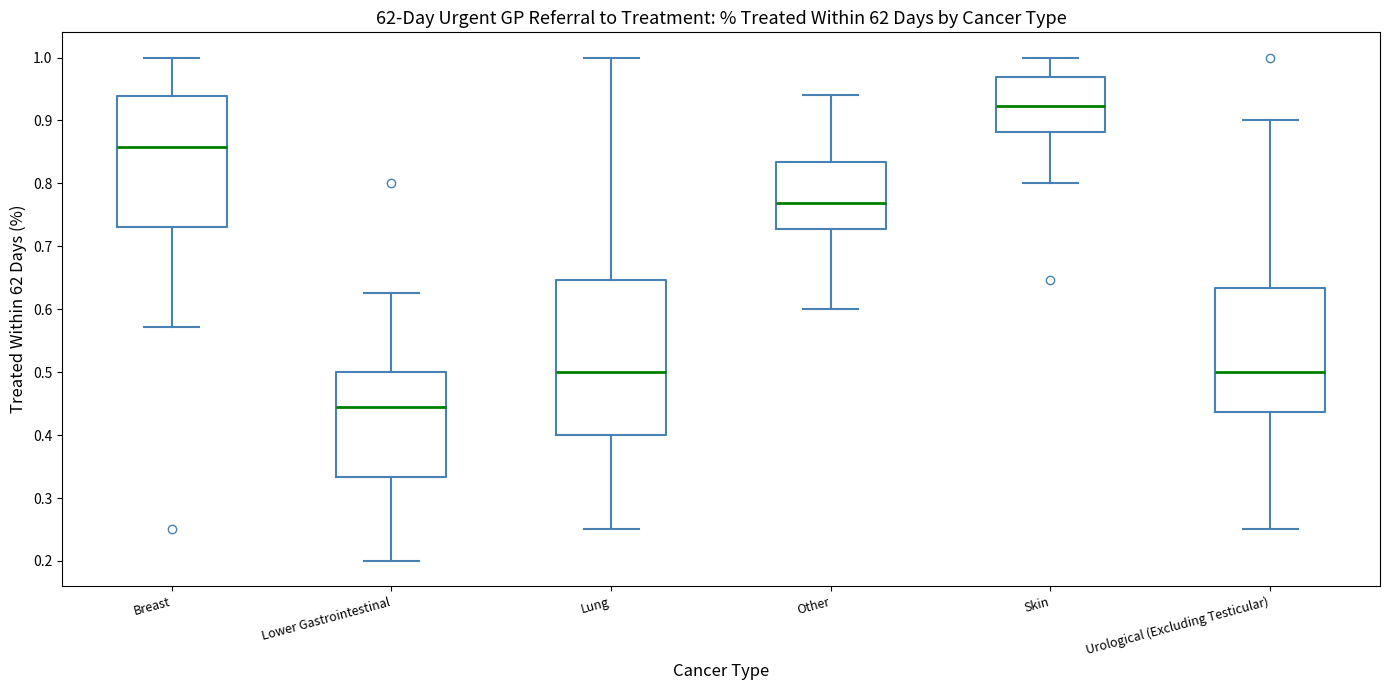

Where does the upper whisker of the box for Lower Gastrointestinal end on the y-axis? The values are not printed on the chart, so give them approximately, as read against the axis.

0.63